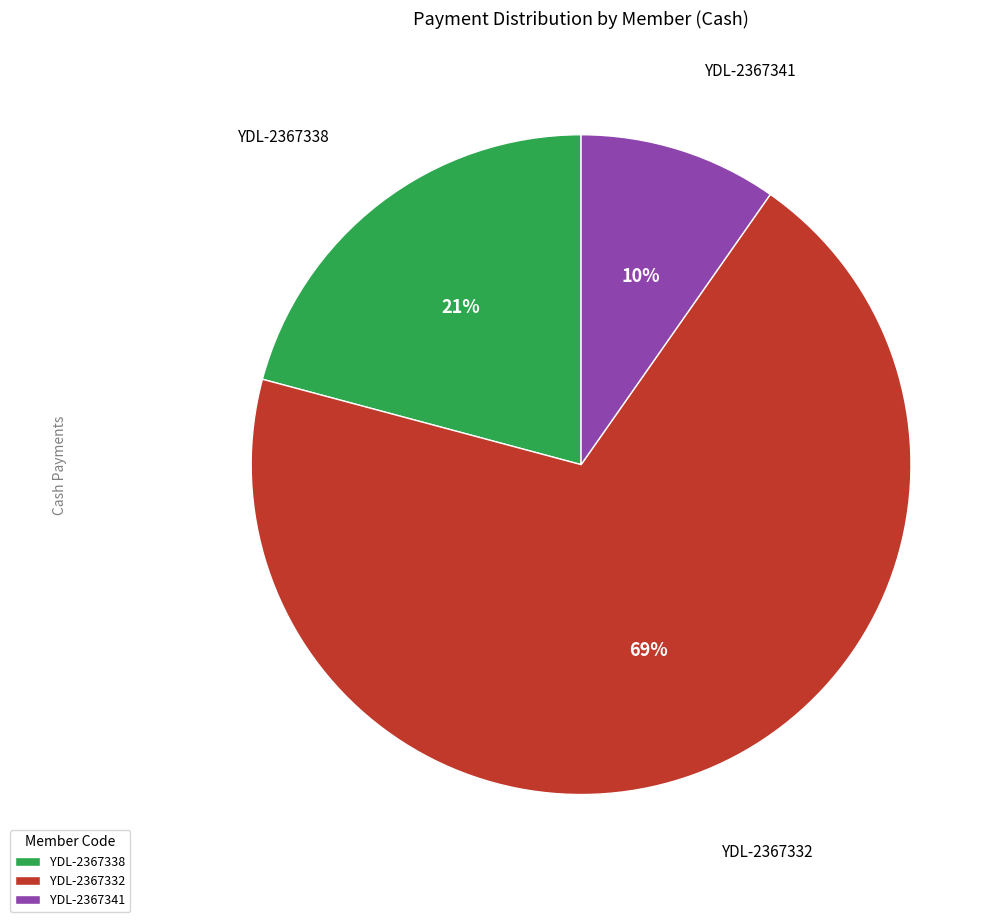

True or false: YDL-2367338 accounts for 7% of the total.

False